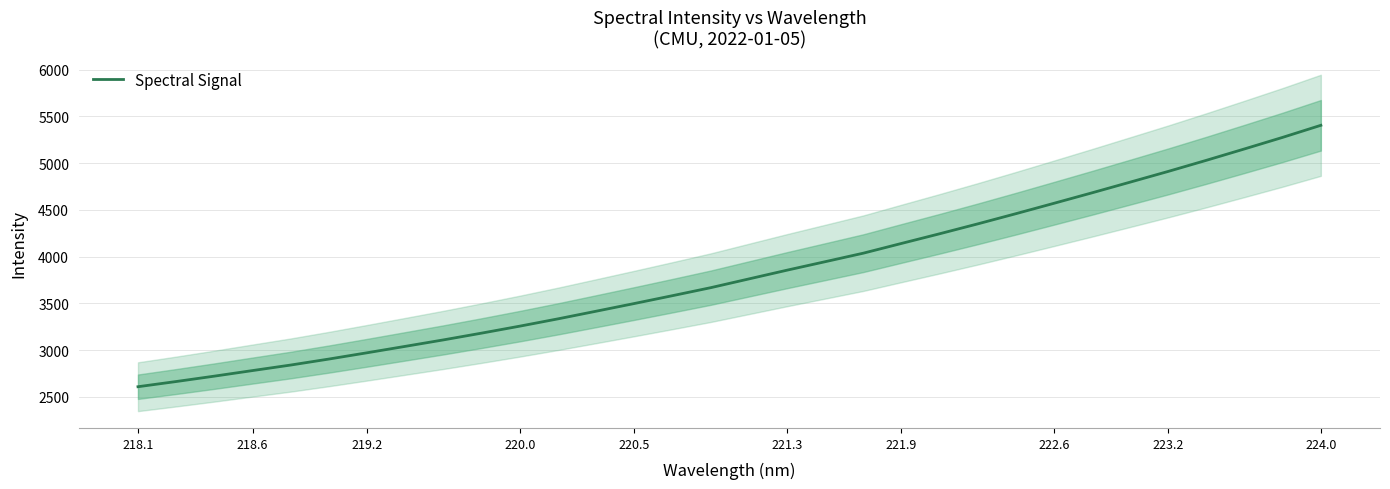

What is the maximum value for Spectral Signal?

5404.1